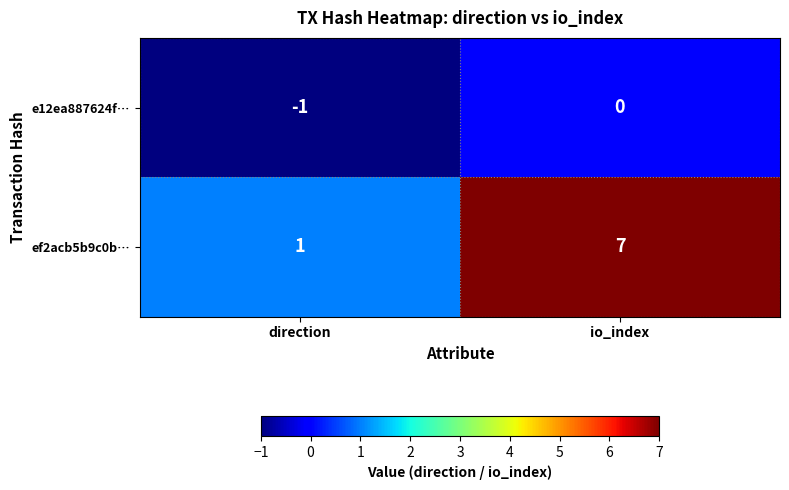

Where is e12ea887624f… nearest to the value 0?

io_index